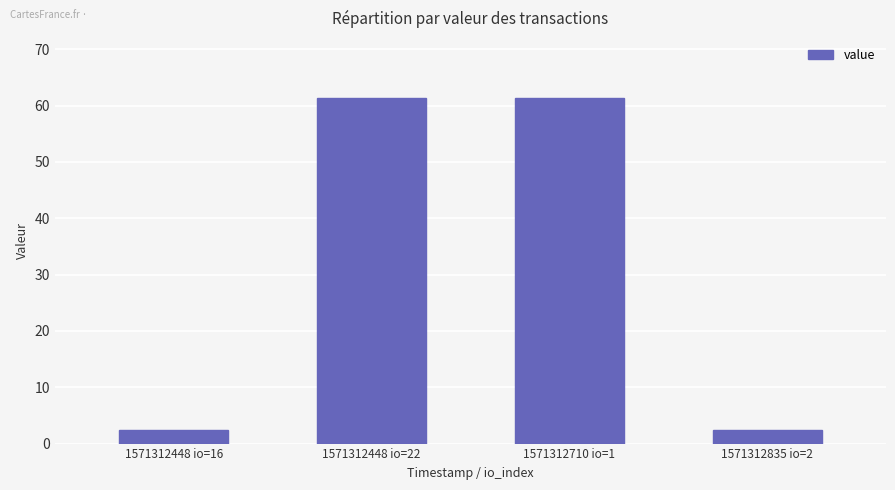

Reading left to right, transcribe all the data shown in this chart.

1571312448 io=16=2.4	1571312448 io=22=61.3	1571312710 io=1=61.3	1571312835 io=2=2.4